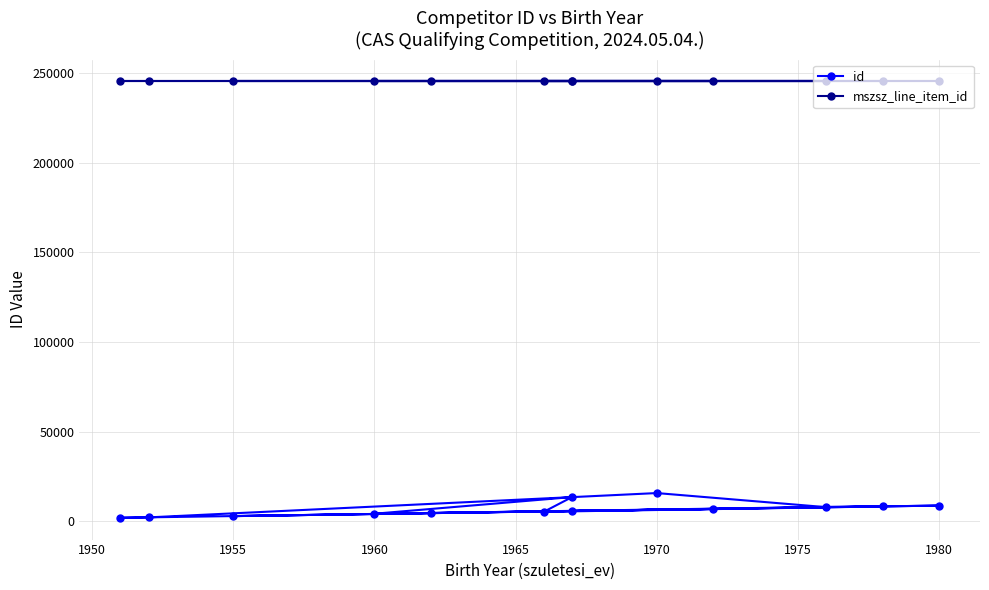

How many distinct data groups are displayed?

2